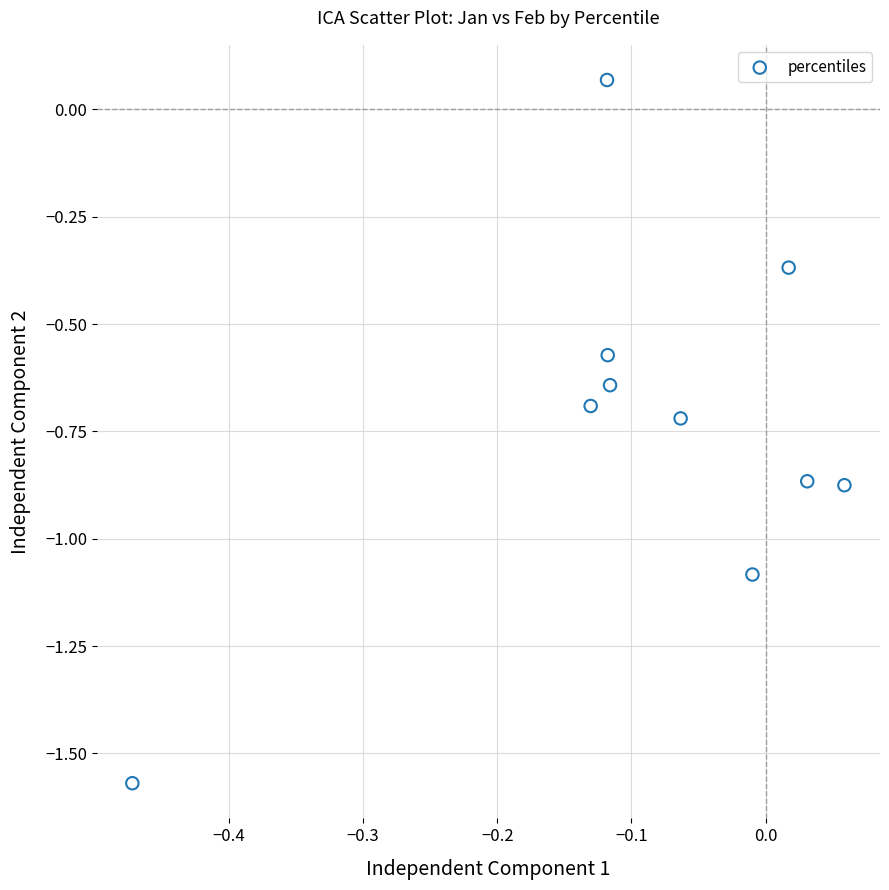

What is the range of X values (max minus min)?

0.5